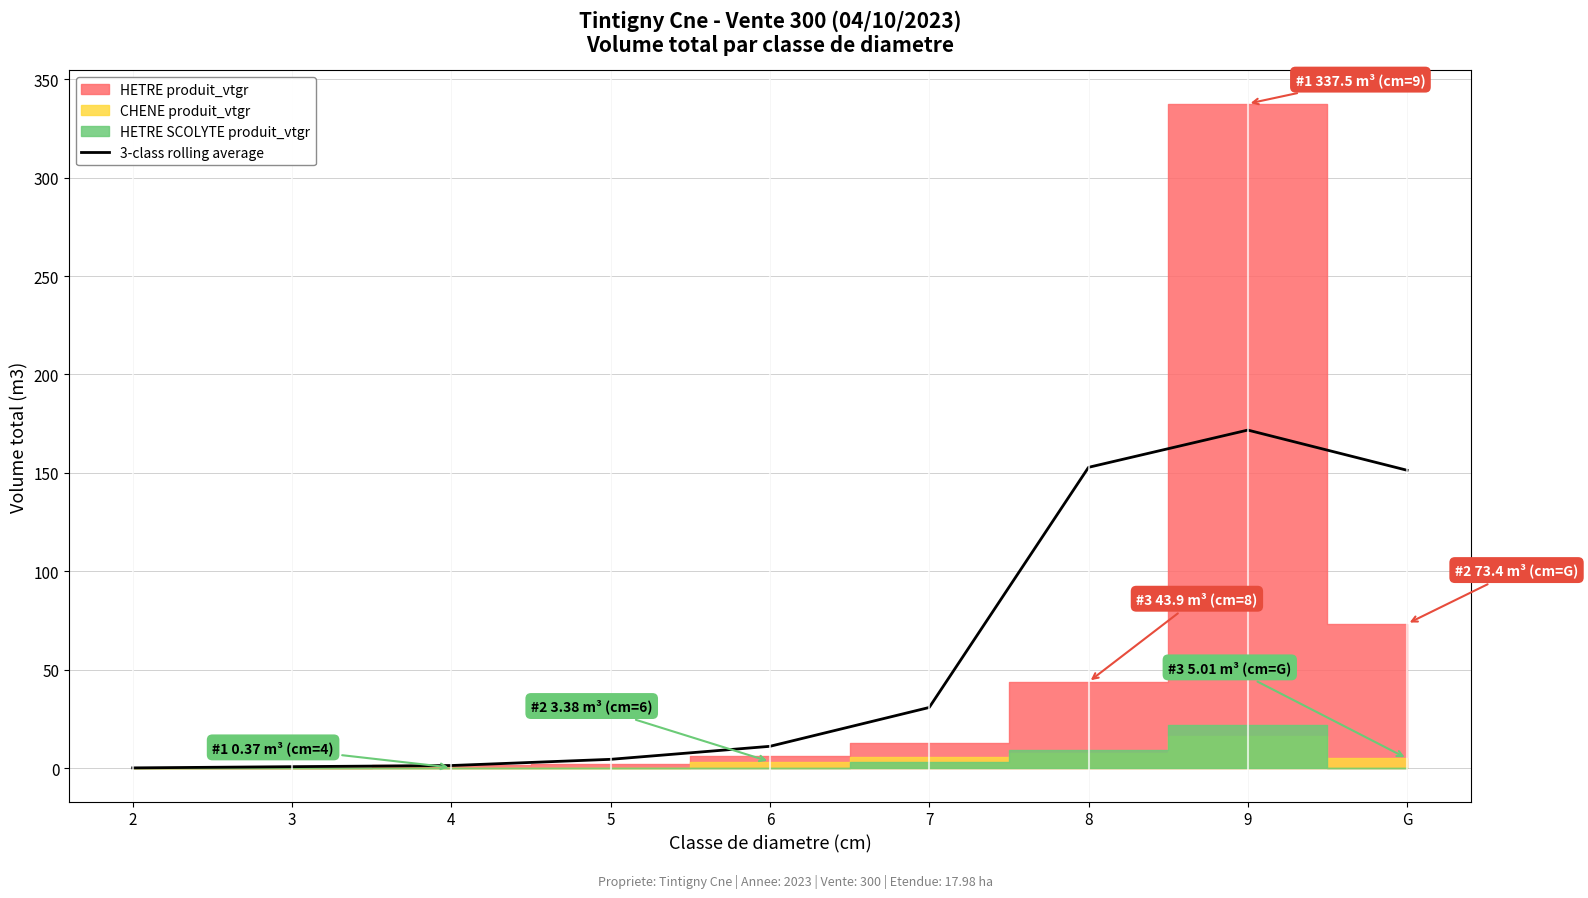

Is it true that the value at 4 is 1.4?

True